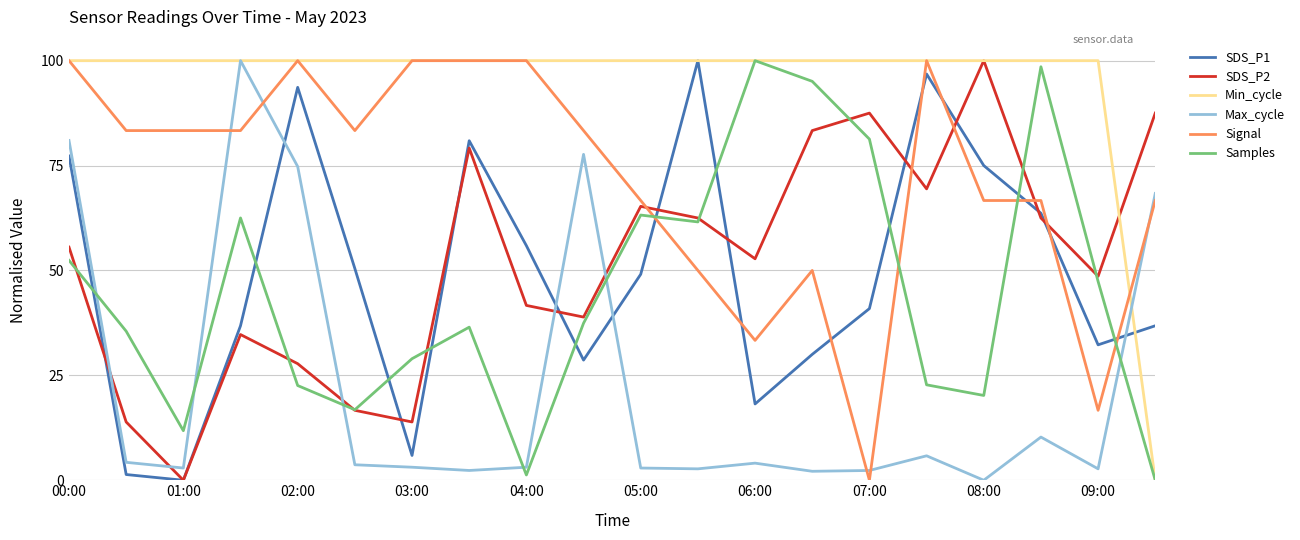

In SDS_P1, how many points are lower than both neighbors (excluding endpoints)?

5